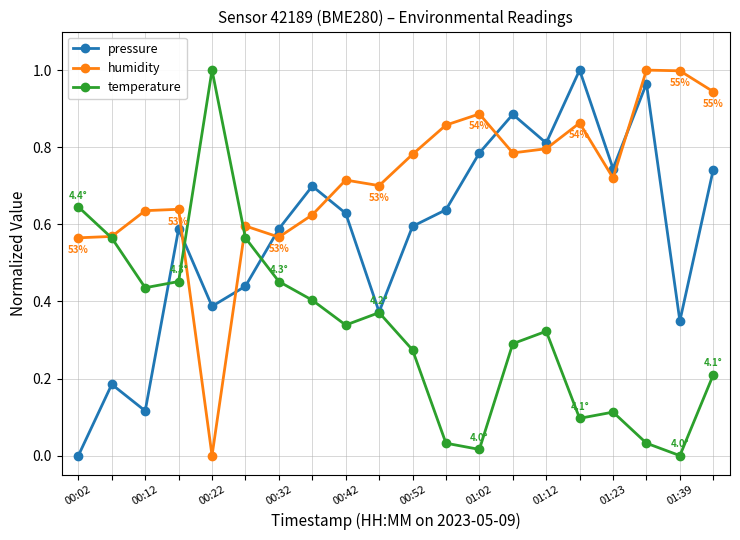

How many interior local valleys does the pressure series have?

6